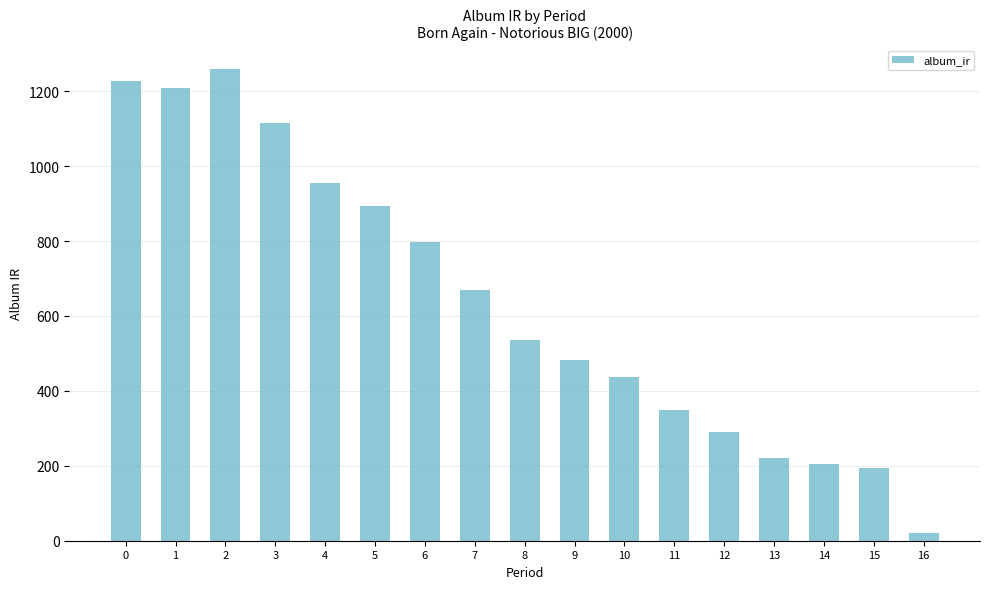

Reading left to right, what are all the values shown in this chart?

1227.0	1209.9	1259.3	1114.0	955.4	894.8	798.2	668.4	537.0	483.3	438.1	349.0	290.5	220.6	204.7	194.1	20.7